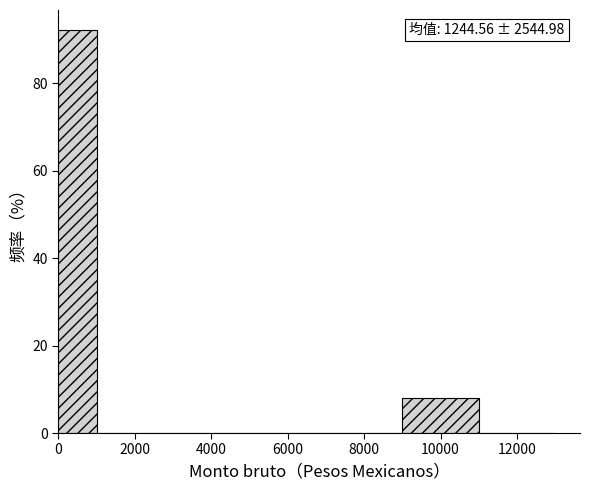

Over which range of the x-axis is the bar tallest?

0 to 1000